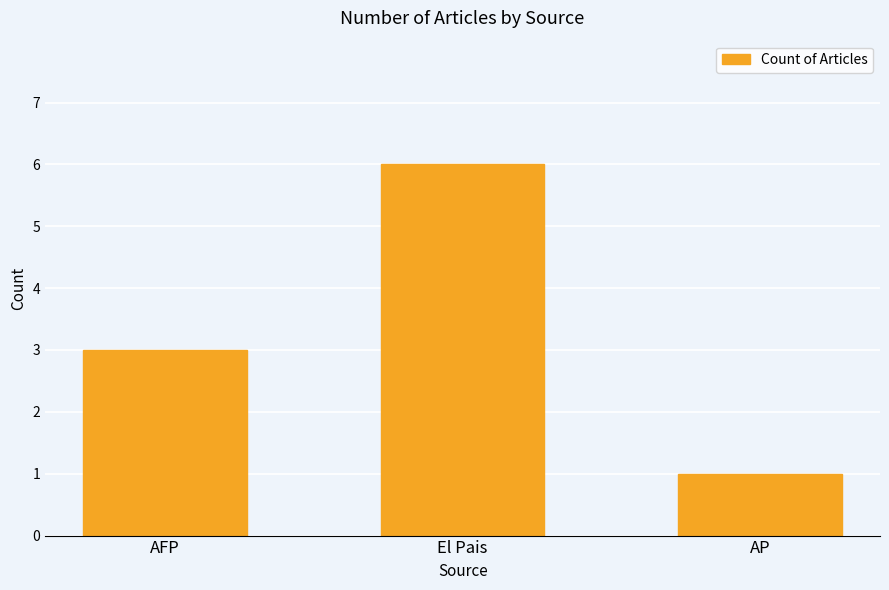

How many values are between 1 and 6?

3